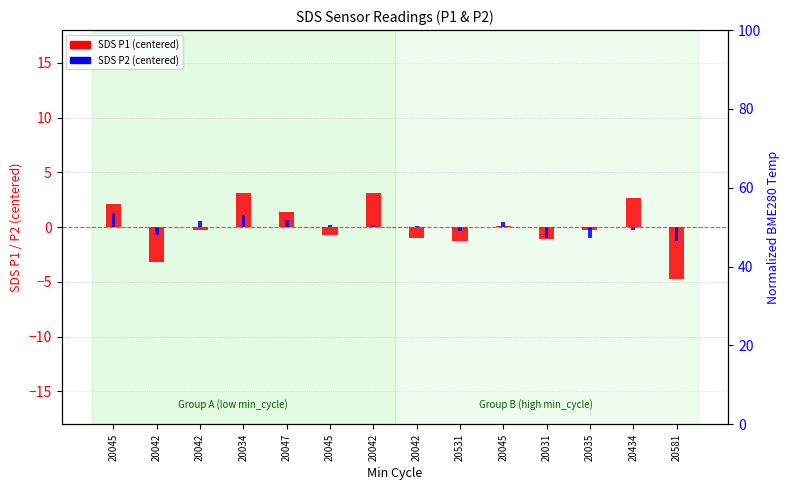

Which series changed the most between 20042 and 20035?

SDS P2 (centered)